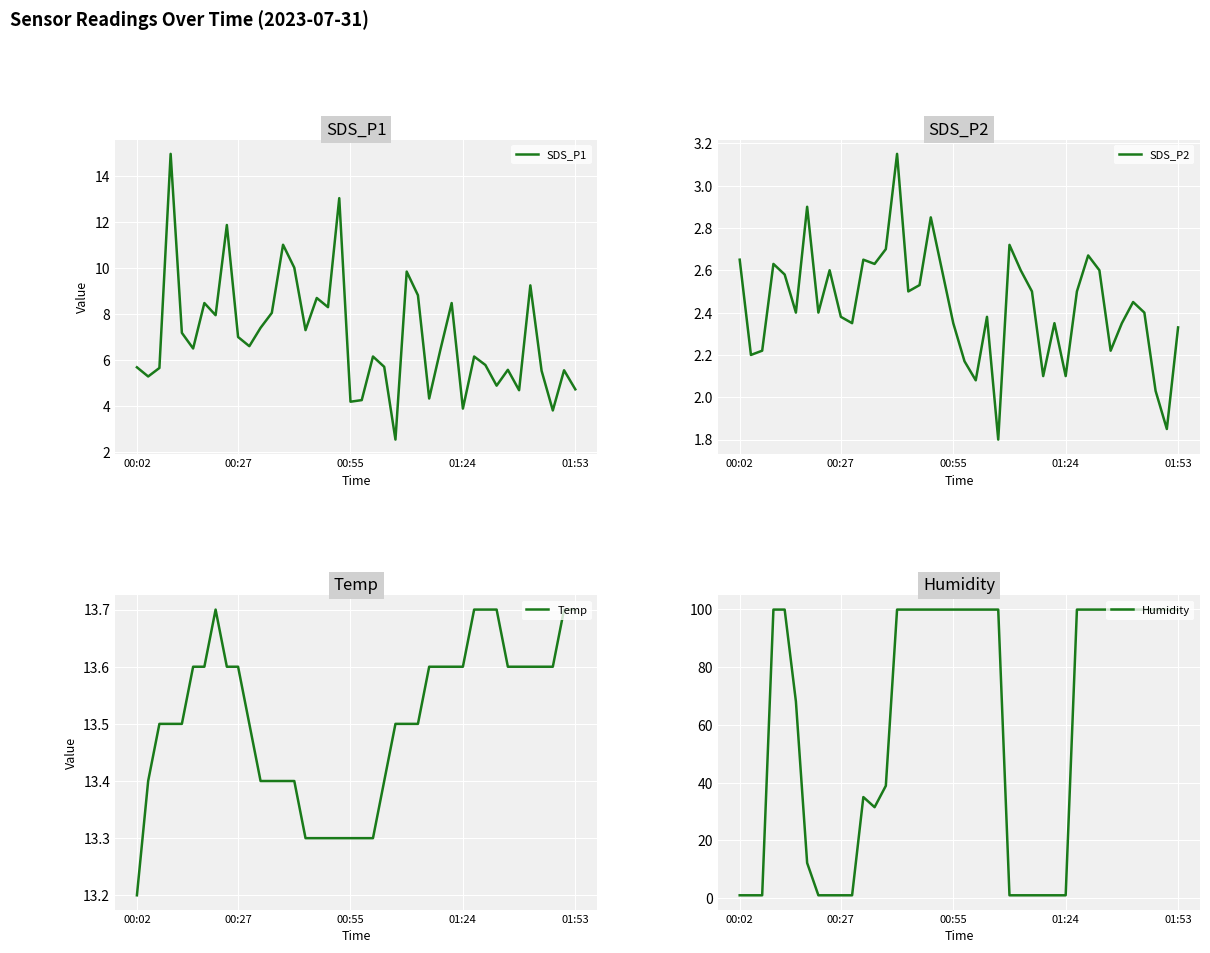

Rank the series by their maximum value, from highest to lowest.

Humidity, SDS_P1, Temp, SDS_P2